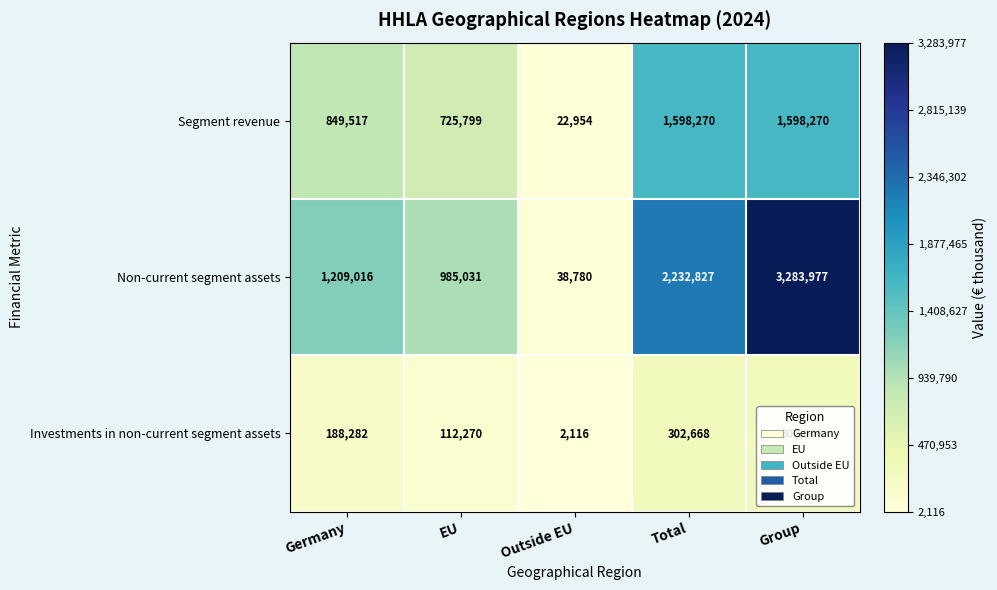

At which category is the sum across all series the highest?

Group